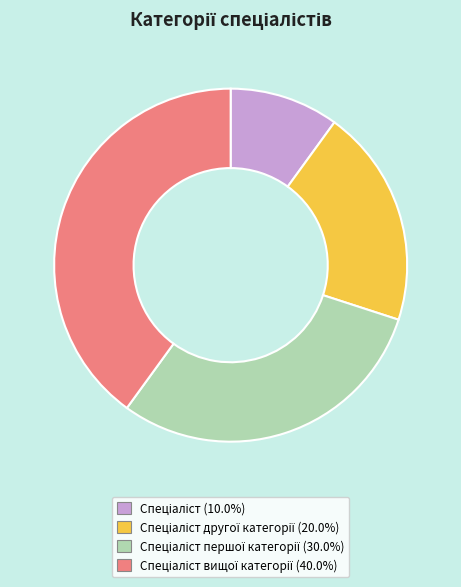

Is there any slice that represents more than half of the pie?

No